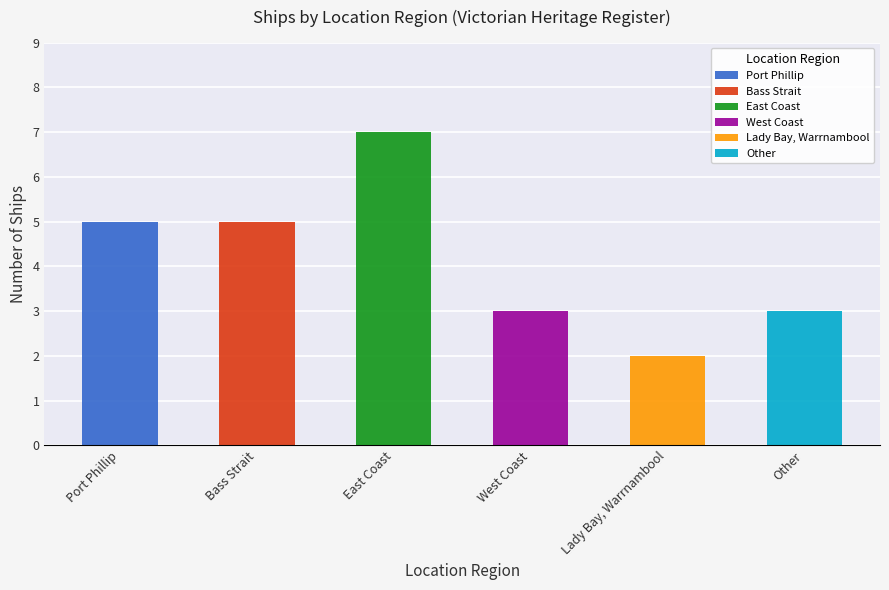

Are the bars horizontal?

No